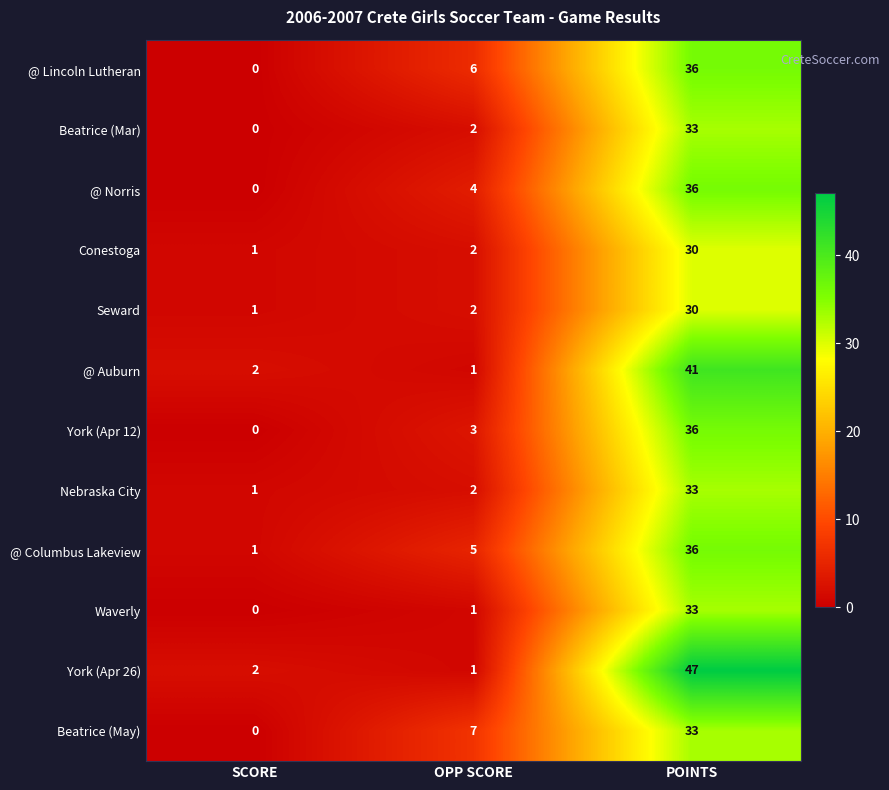

How many series are shown in this chart?

12